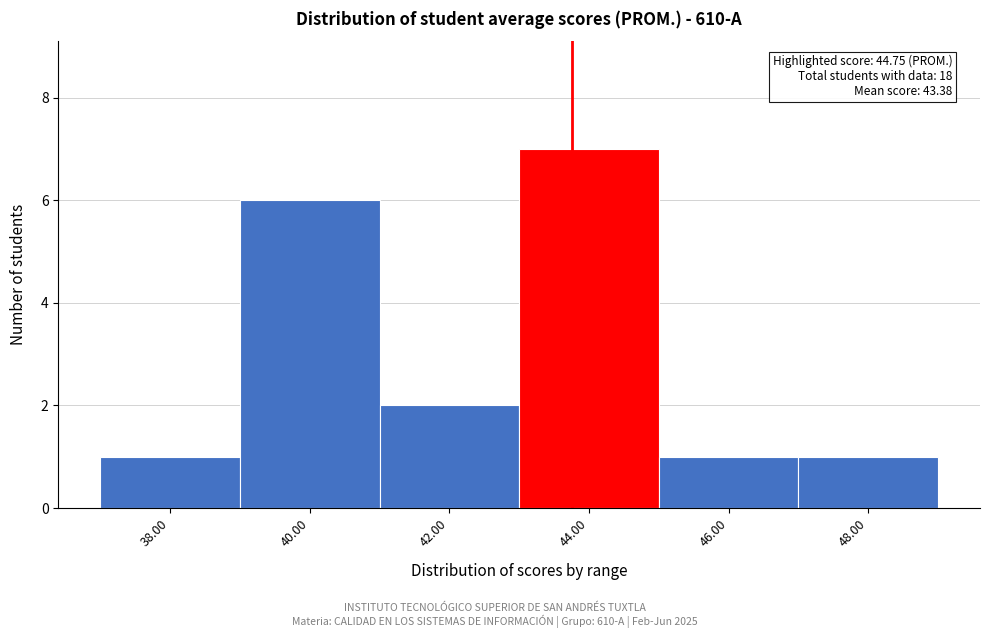

Reading left to right, transcribe all the data shown in this chart.

1	6	2	7	1	1